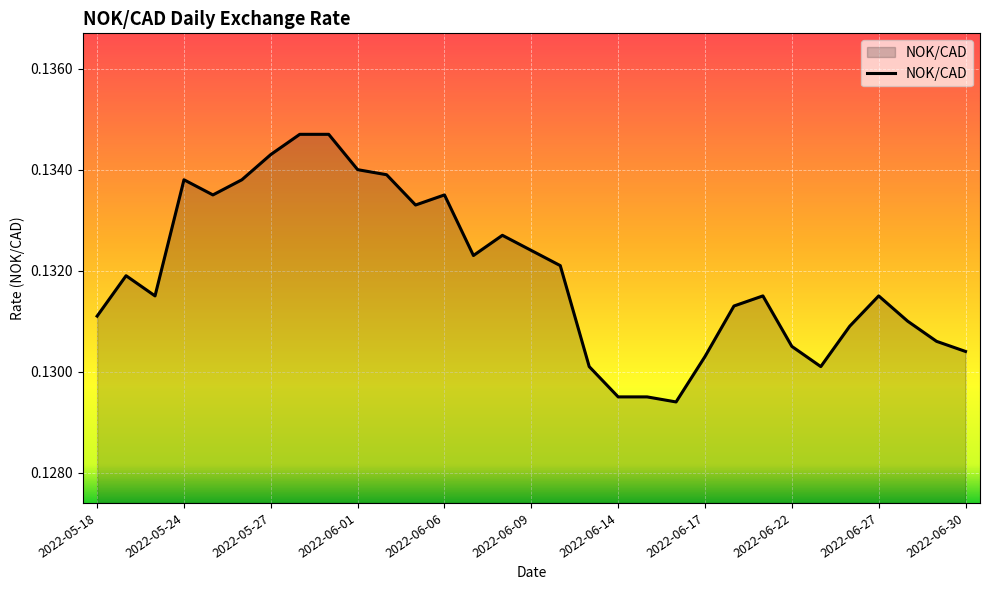

Where is the data nearest to the value 0?

2022-06-16